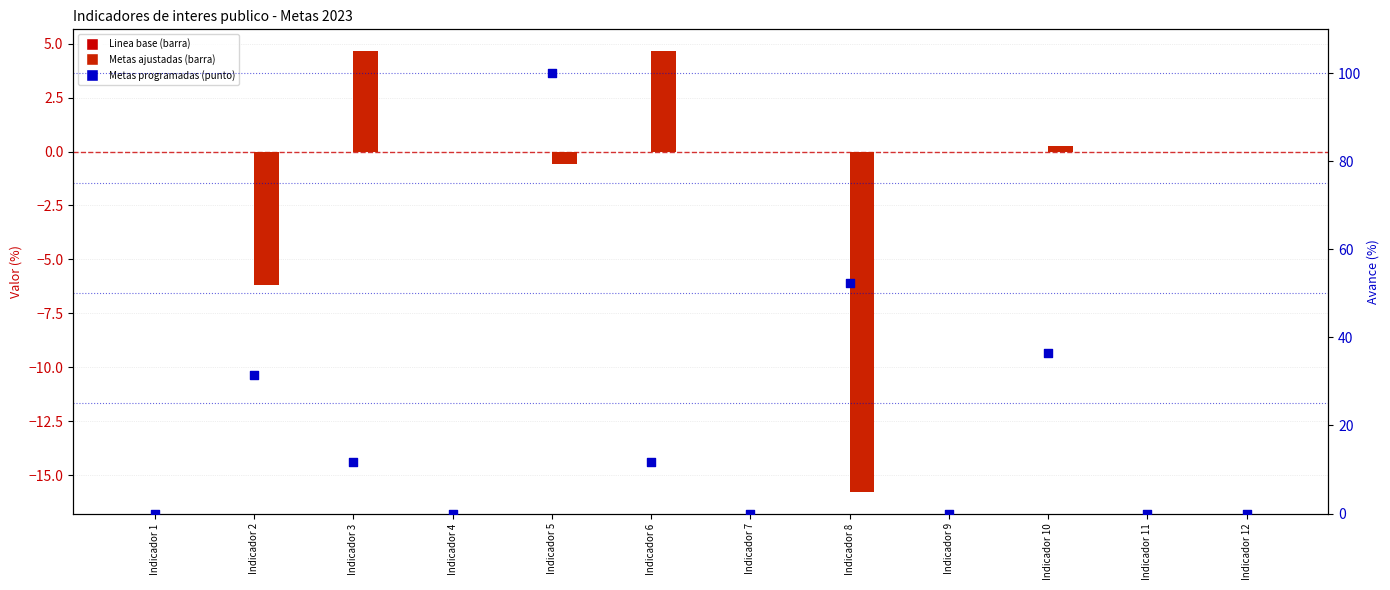

What are all the series names shown in the legend?

Linea base, Metas ajustadas, Metas programadas